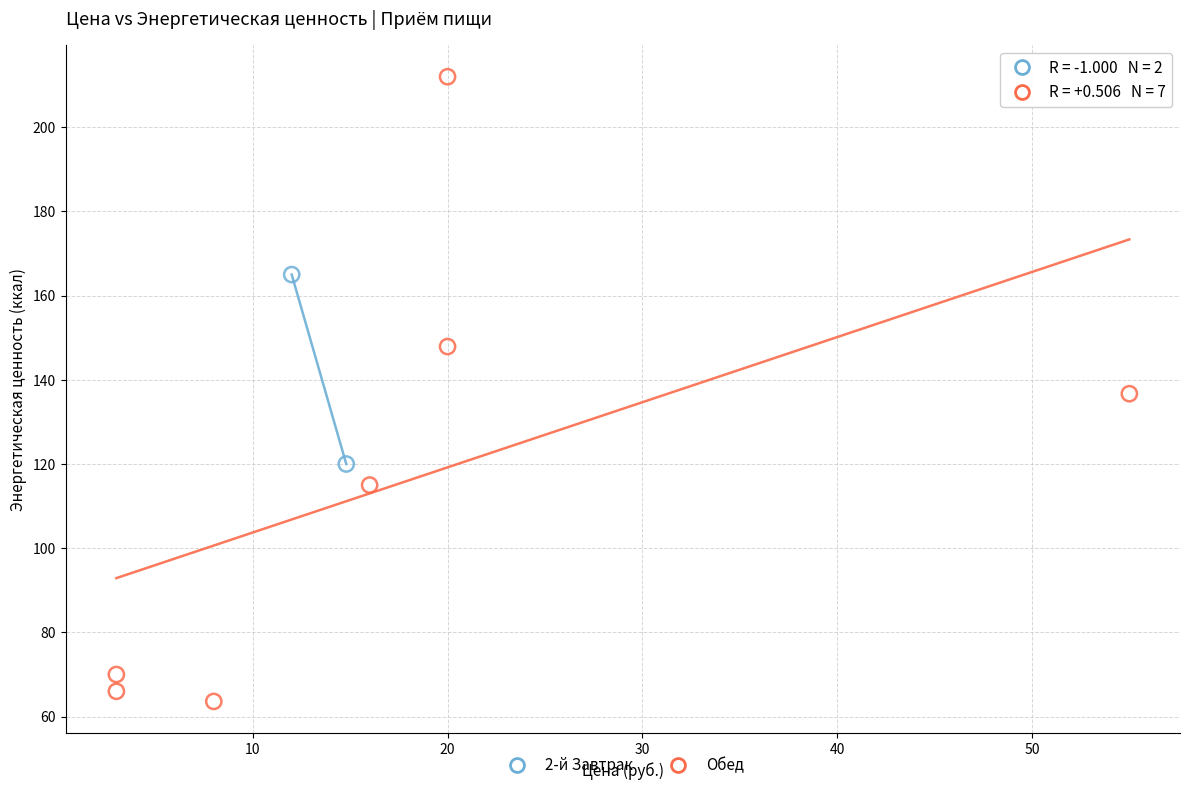

Which series reaches the minimum Y coordinate?

Обед